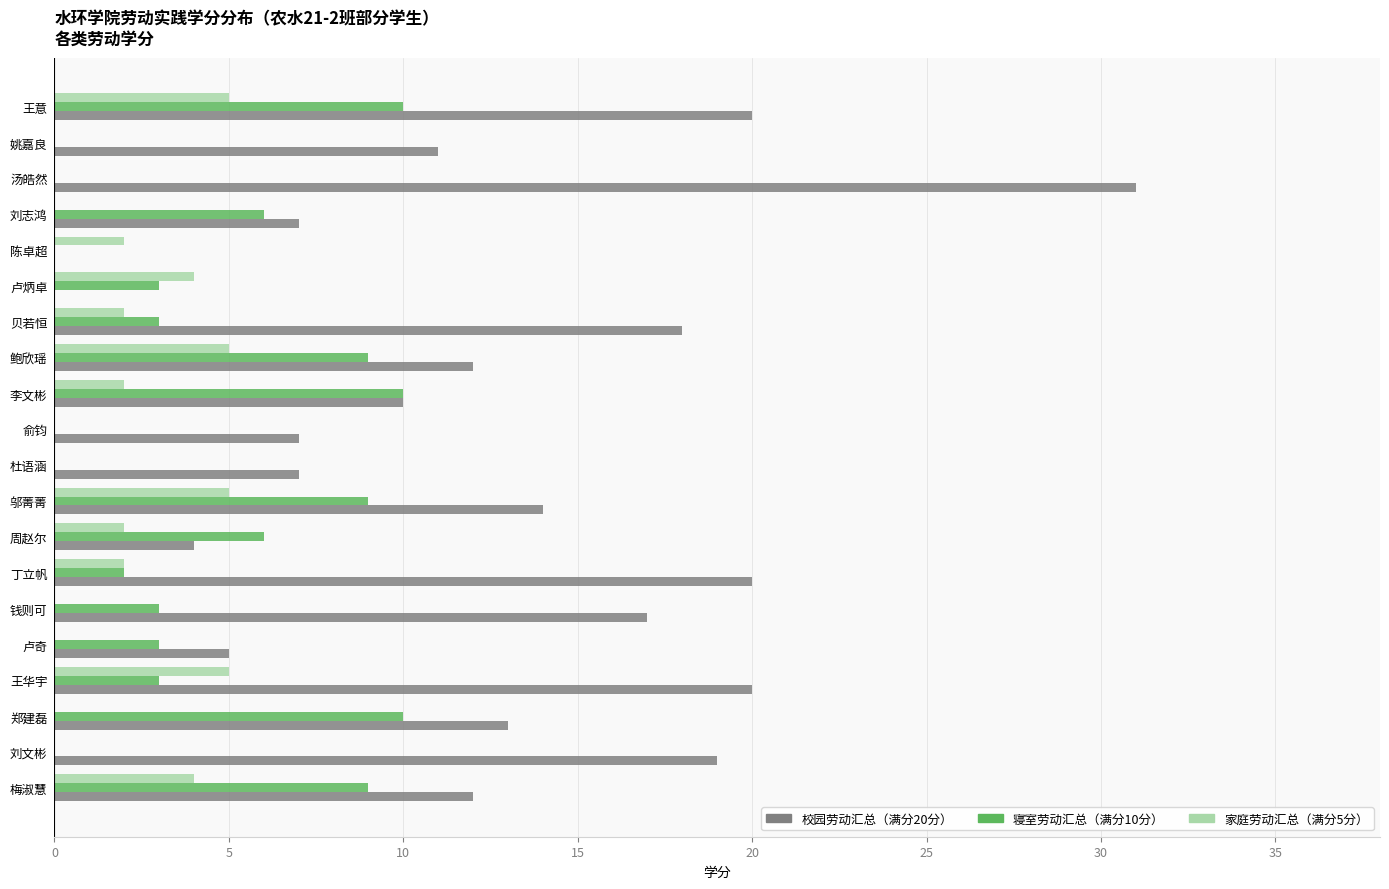

What is the total value across all series at 刘志鸿?

13